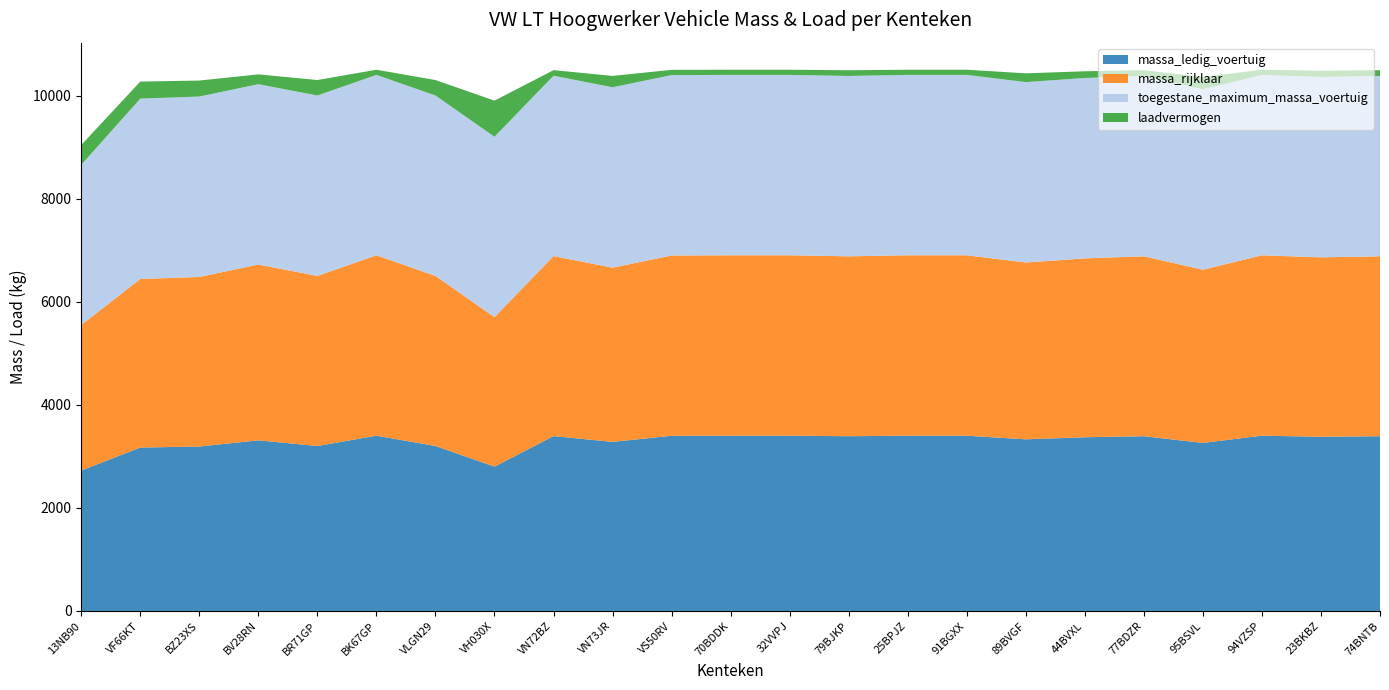

Reading left to right, what are all the values shown in this chart?

massa_ledig_voertuig: 2724	3170	3190	3310	3200	3400	3200	2800	3392	3280	3398	3400	3400	3390	3400	3400	3330	3370	3390	3260	3400	3380	3390
massa_rijklaar: 2824	3270	3290	3410	3300	3500	3300	2900	3492	3380	3498	3500	3500	3490	3500	3500	3430	3470	3490	3360	3500	3480	3490
toegestane_maximum_massa_voertuig: 3108	3500	3500	3500	3500	3500	3500	3500	3500	3500	3500	3500	3500	3500	3500	3500	3500	3500	3500	3500	3500	3500	3500
laadvermogen: 384	330	310	190	300	100	300	700	108	220	102	100	100	110	100	100	170	130	110	240	100	120	110